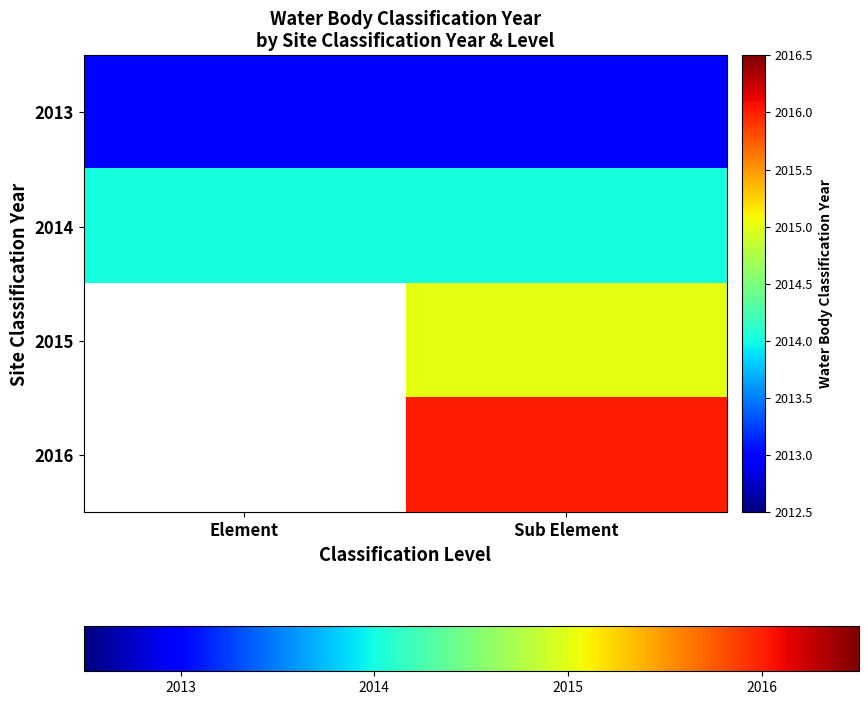

Between Sub Element and Element, which is larger?

Sub Element